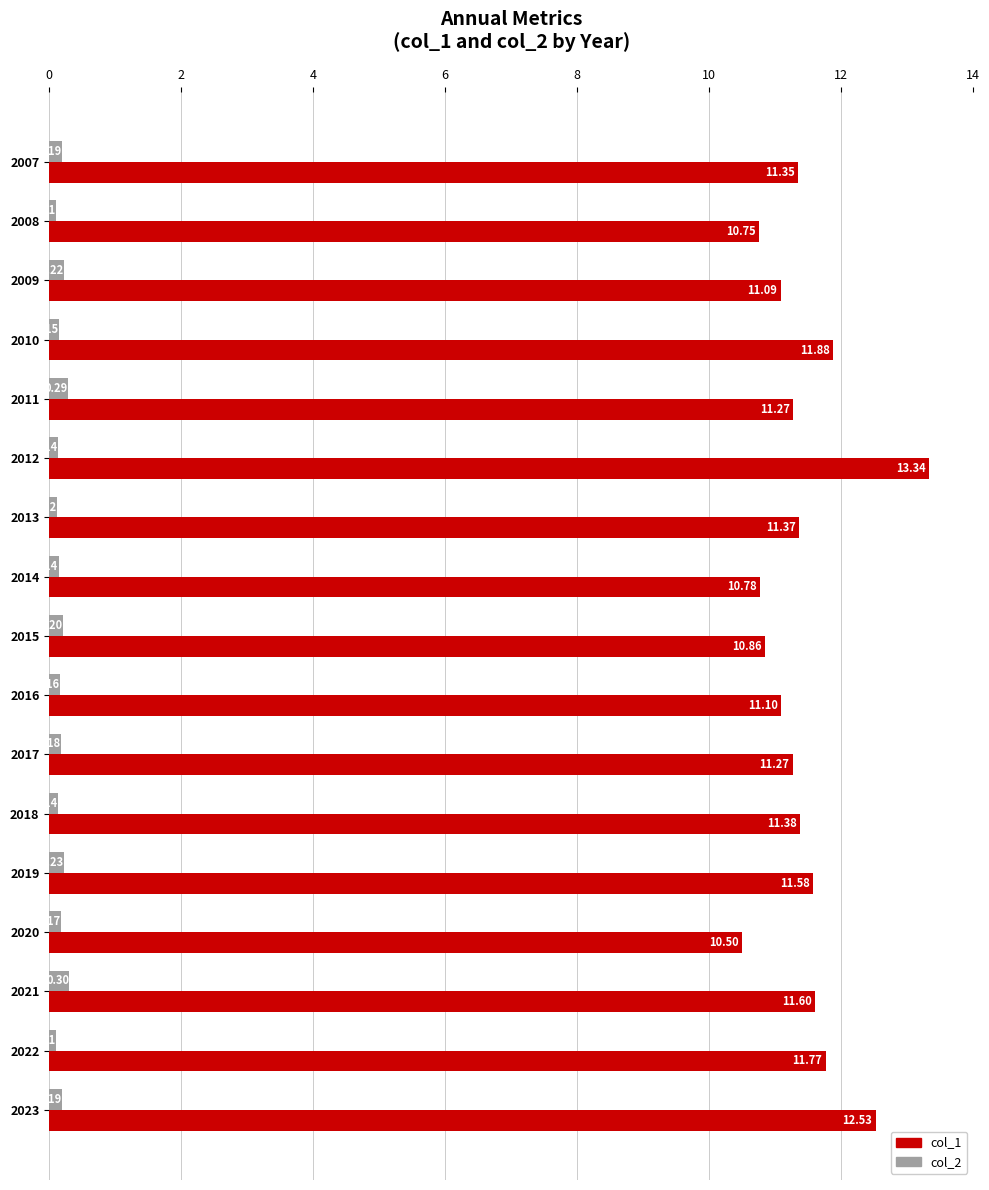

What are all the series names shown in the legend?

col_1, col_2